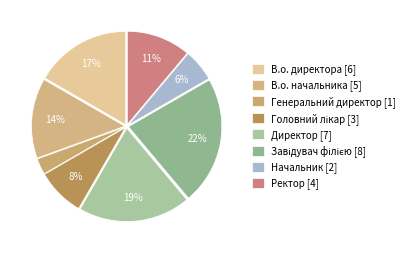

Does any single category account for the majority?

No